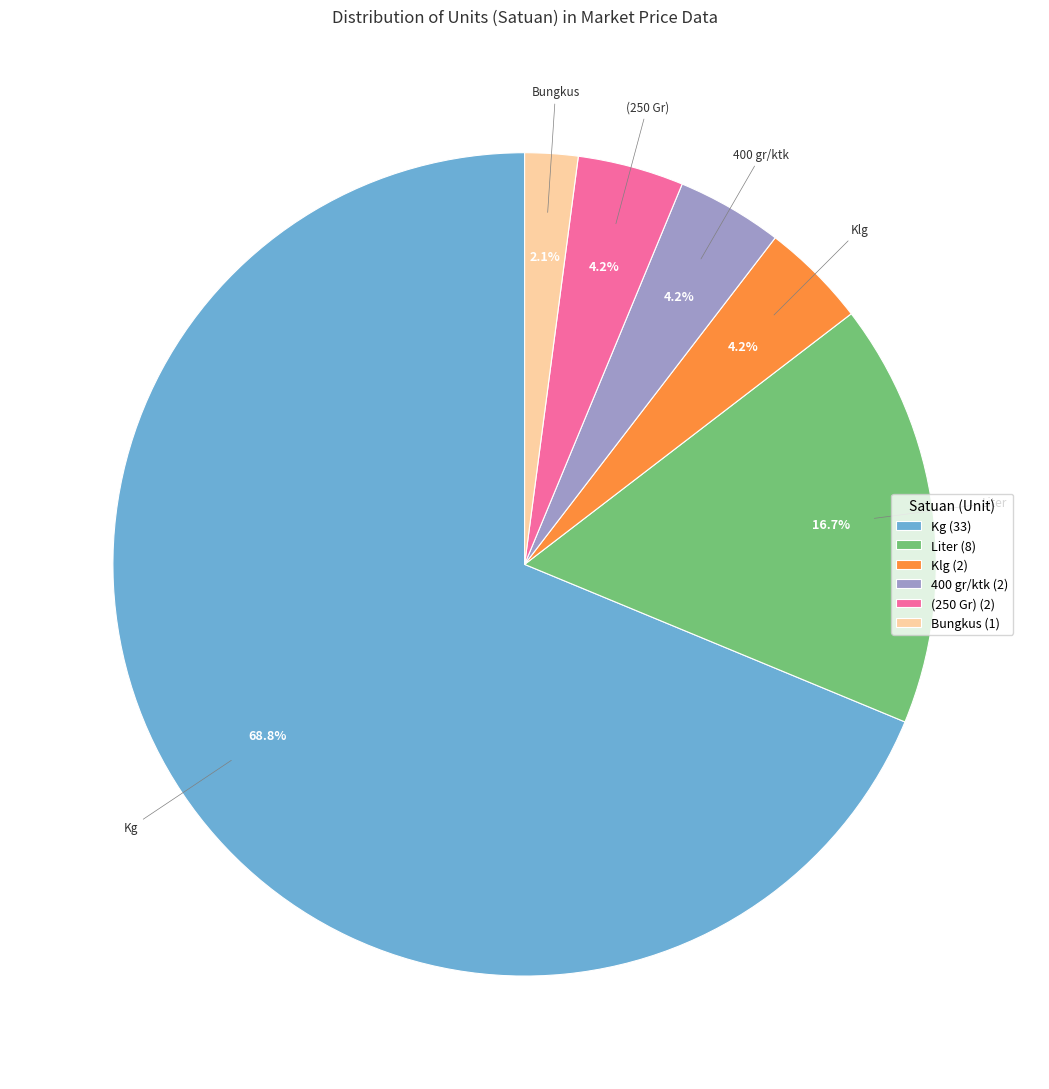

Does (250 Gr) account for over 50% of the chart?

No